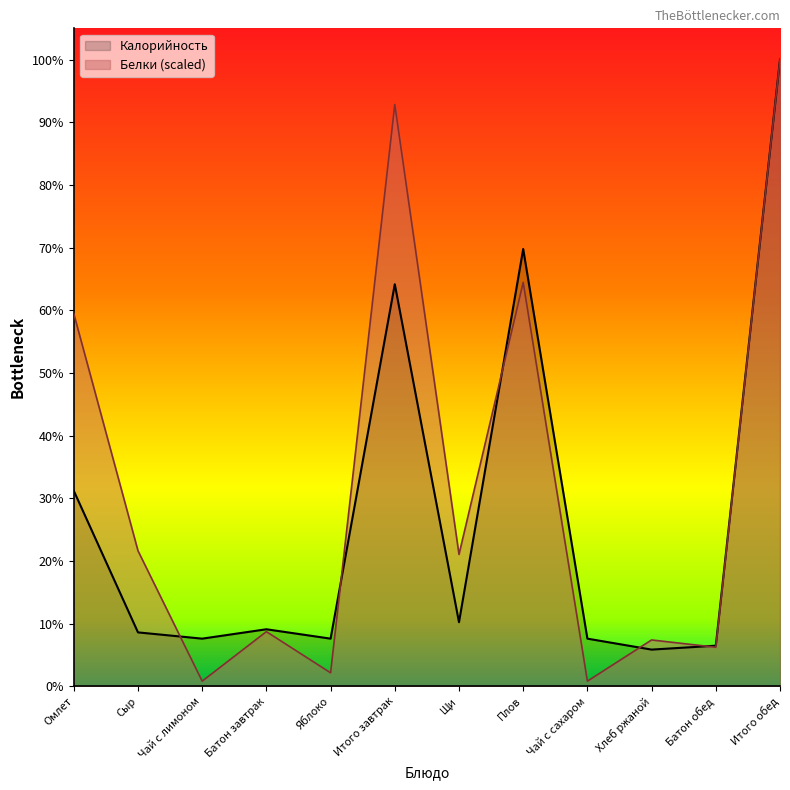

The Белки series shows 4.0 at Чай с лимоном. True or false?

False